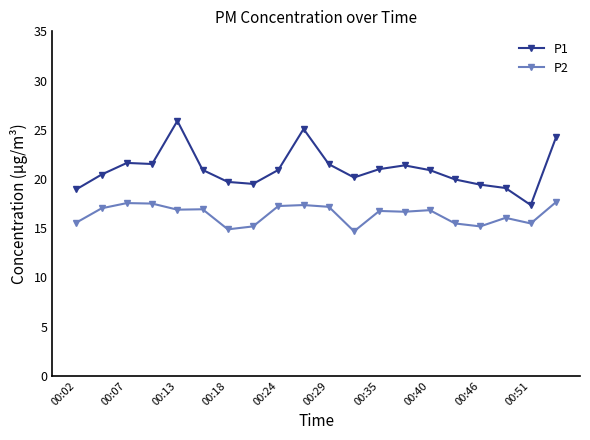

What is the average value of the P2 series?

16.4